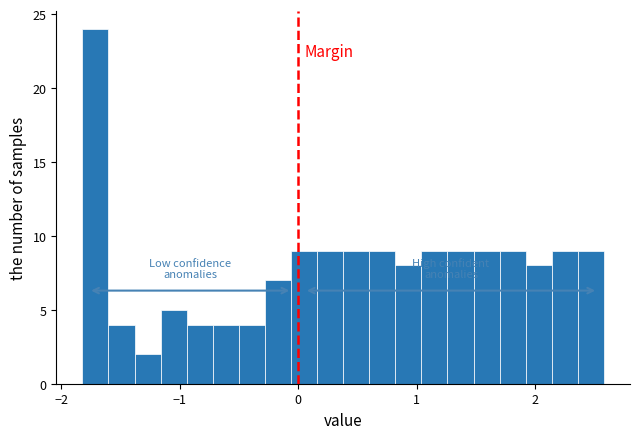

Around what value on the x-axis is the tallest bar? Give the approximate position of its centre, as read against the axis.

-1.7